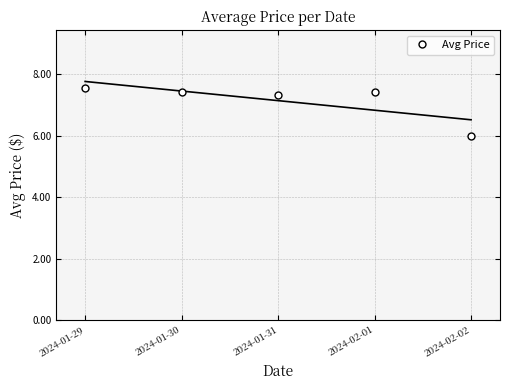

What is the difference between the maximum and minimum values?

1.6